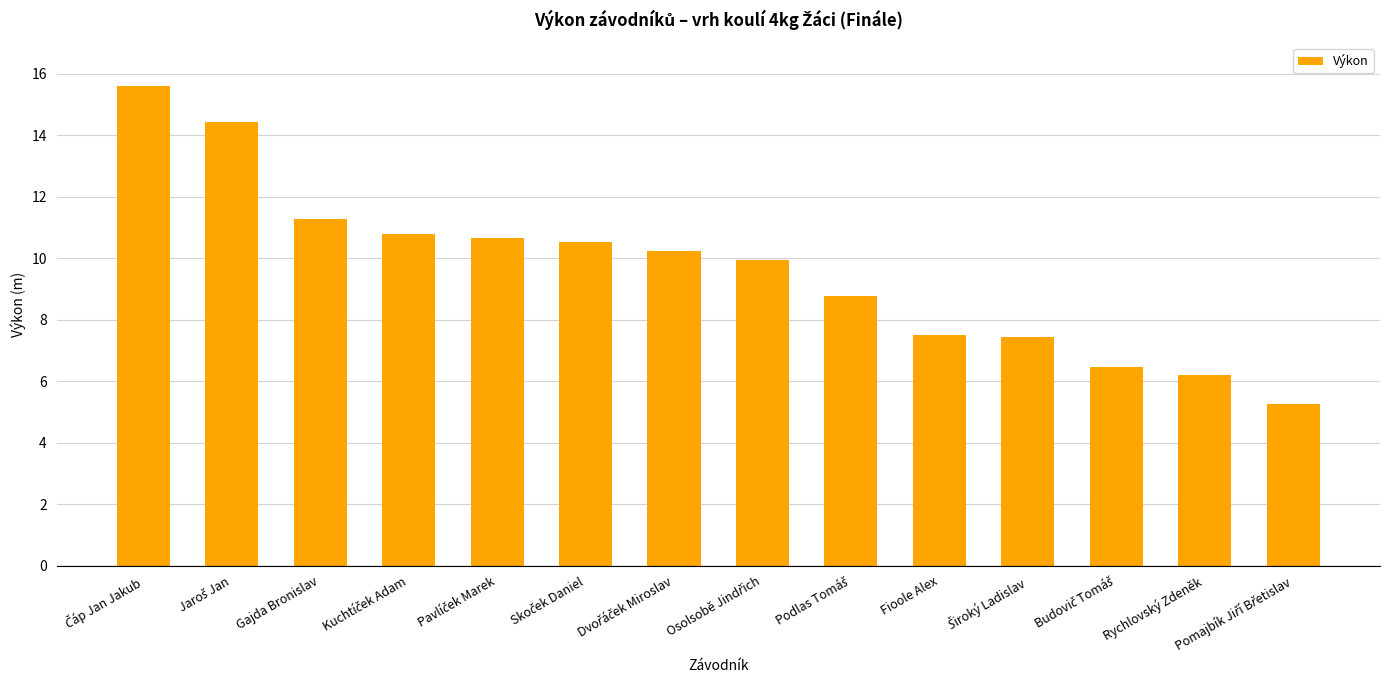

What is the value of the 14th bar from the left?

5.3